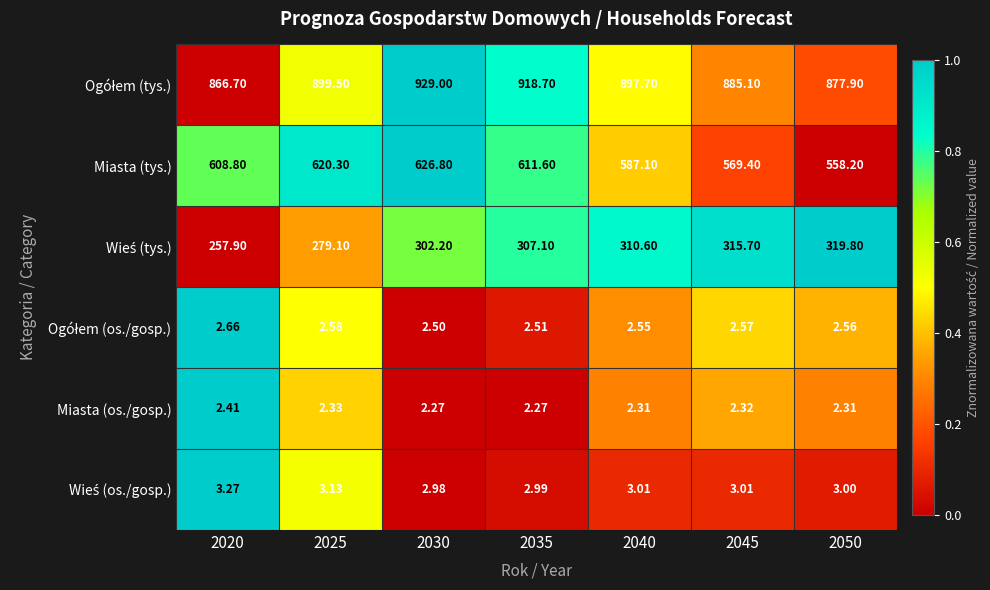

Between 2030 and 2050, which series saw the biggest shift?

Miasta (tys.)